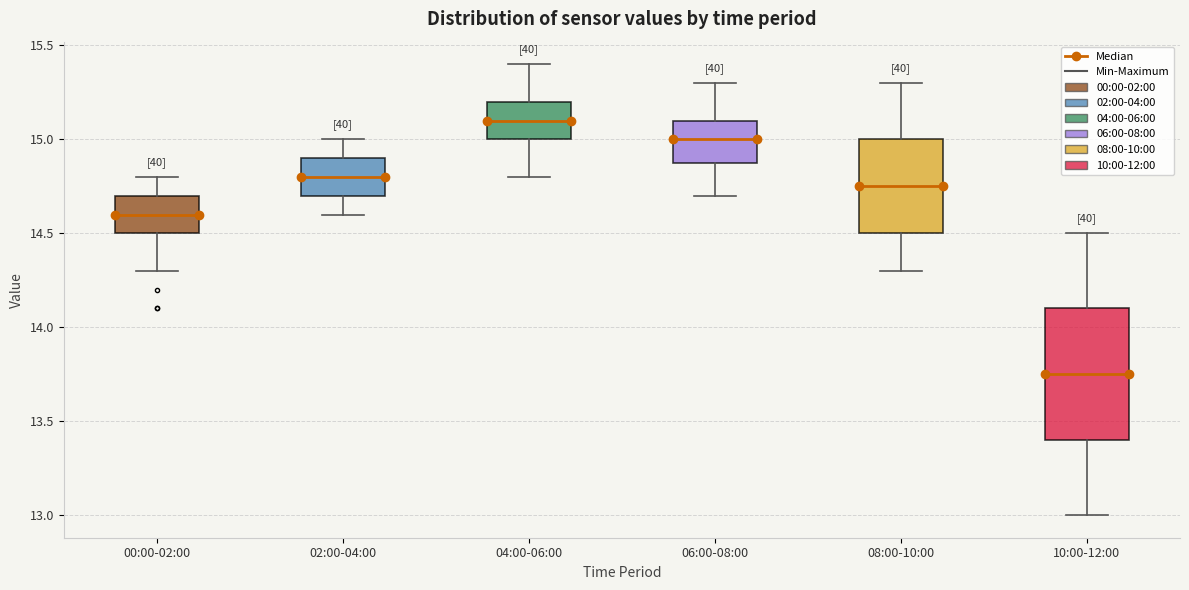

Where does the median line of the box for 06:00-08:00 sit on the y-axis? The values are not printed on the chart, so give them approximately, as read against the axis.

15.00